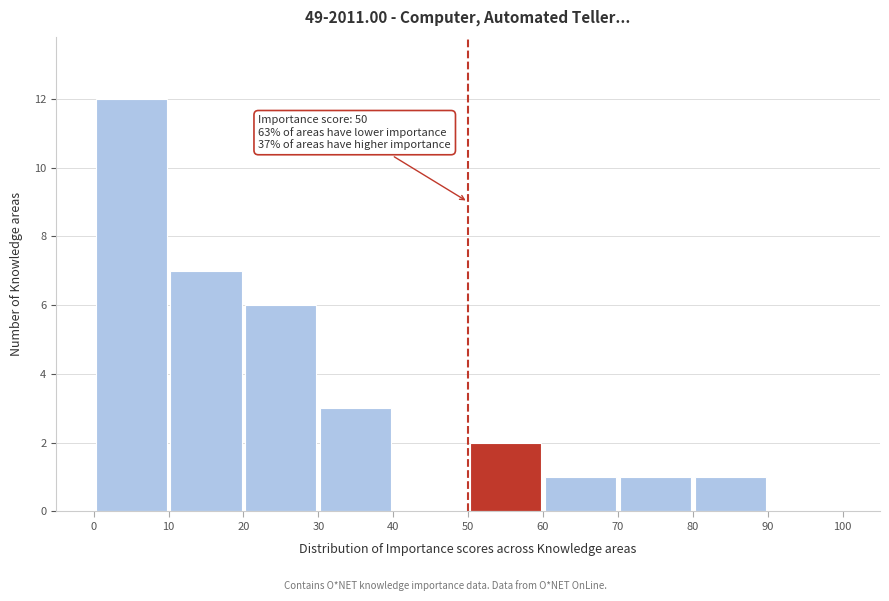

Which range on the x-axis has the tallest bar?

0 to 10